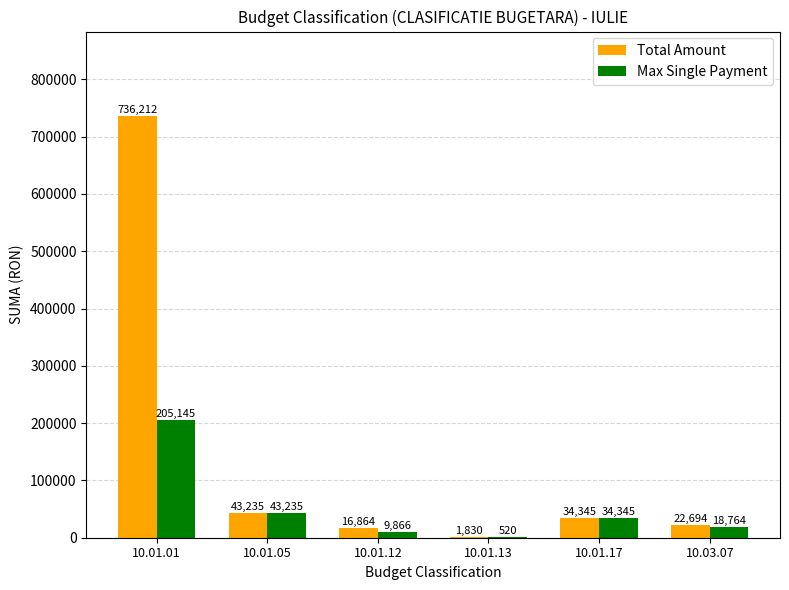

Where does the Total Amount series first go above 34345?

10.01.01